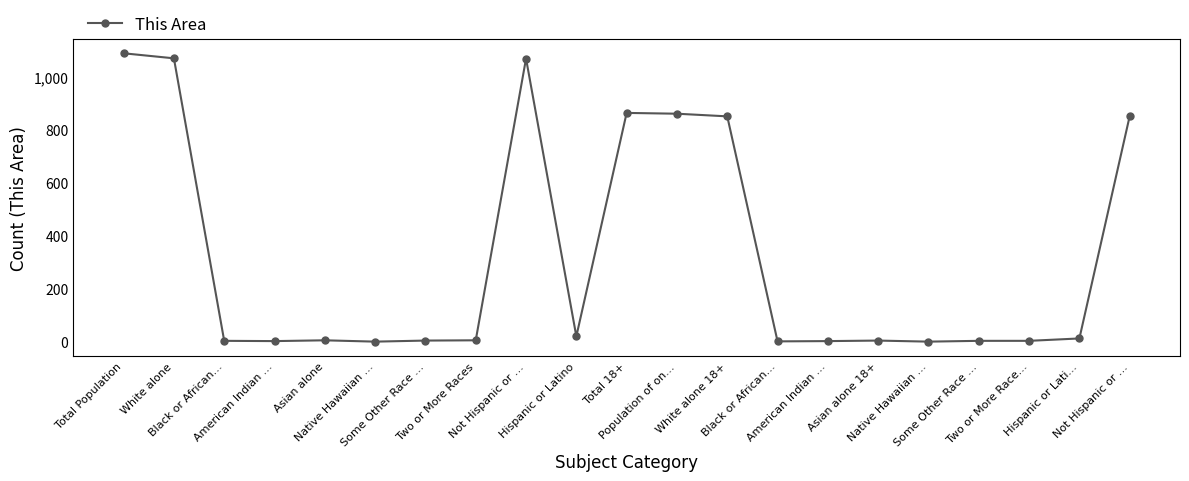

Reading left to right, transcribe all the data shown in this chart.

1088	1069	3	2	5	0	4	5	1068	20	863	860	850	1	2	4	0	3	3	12	851